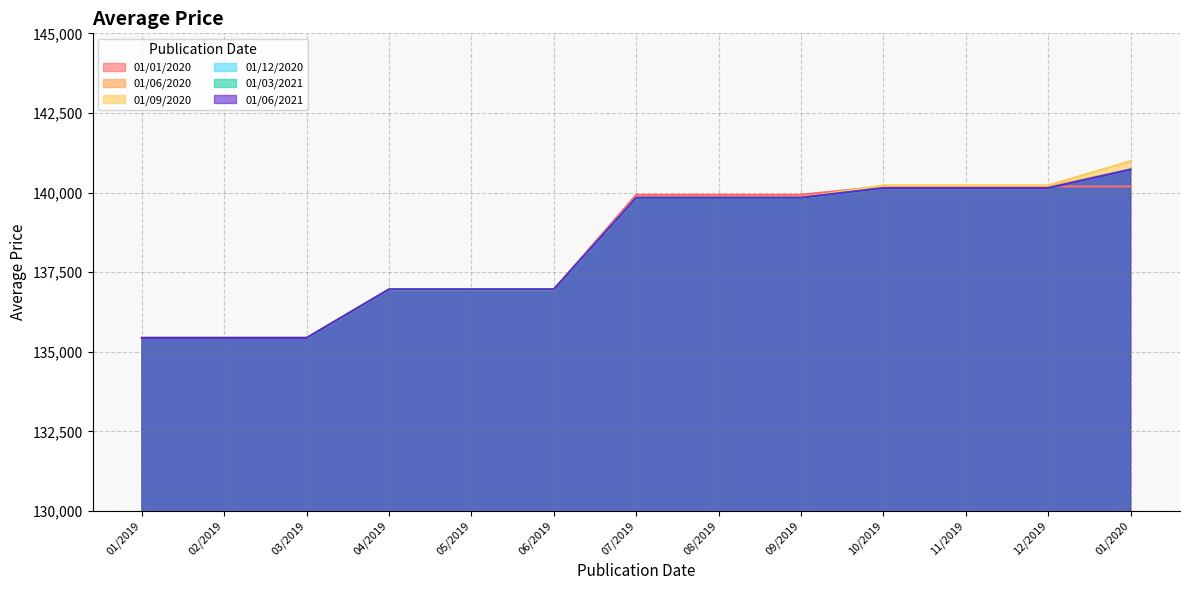

Rank the categories by 01/01/2020 value from highest to lowest.

10/2019, 11/2019, 12/2019, 01/2020, 07/2019, 08/2019, 09/2019, 04/2019, 05/2019, 06/2019, 01/2019, 02/2019, 03/2019